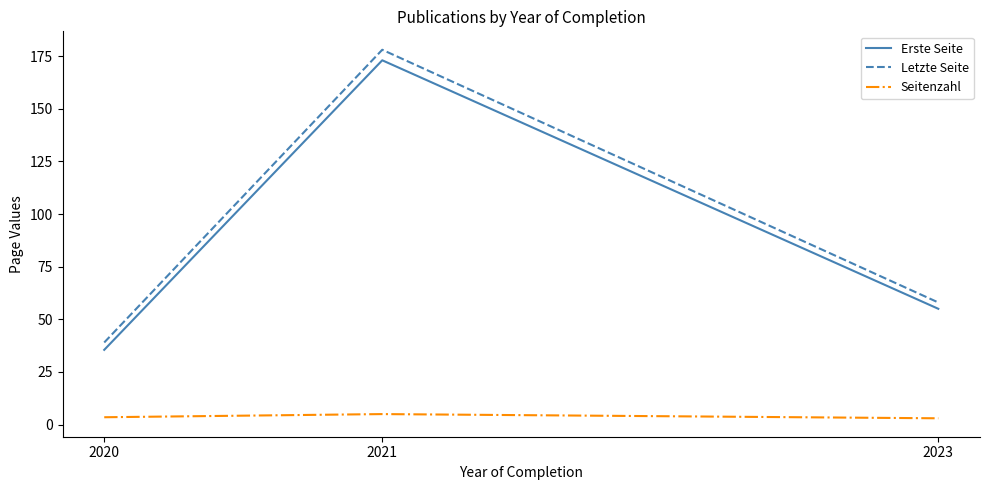

The value of Letzte Seite at 2020 is 39.0. True or false?

True